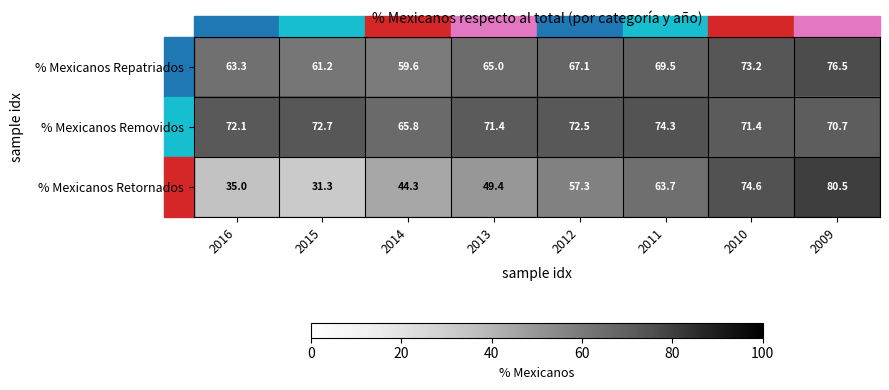

Is it true that % Mexicanos Removidos equals 119.4 at 2012?

False